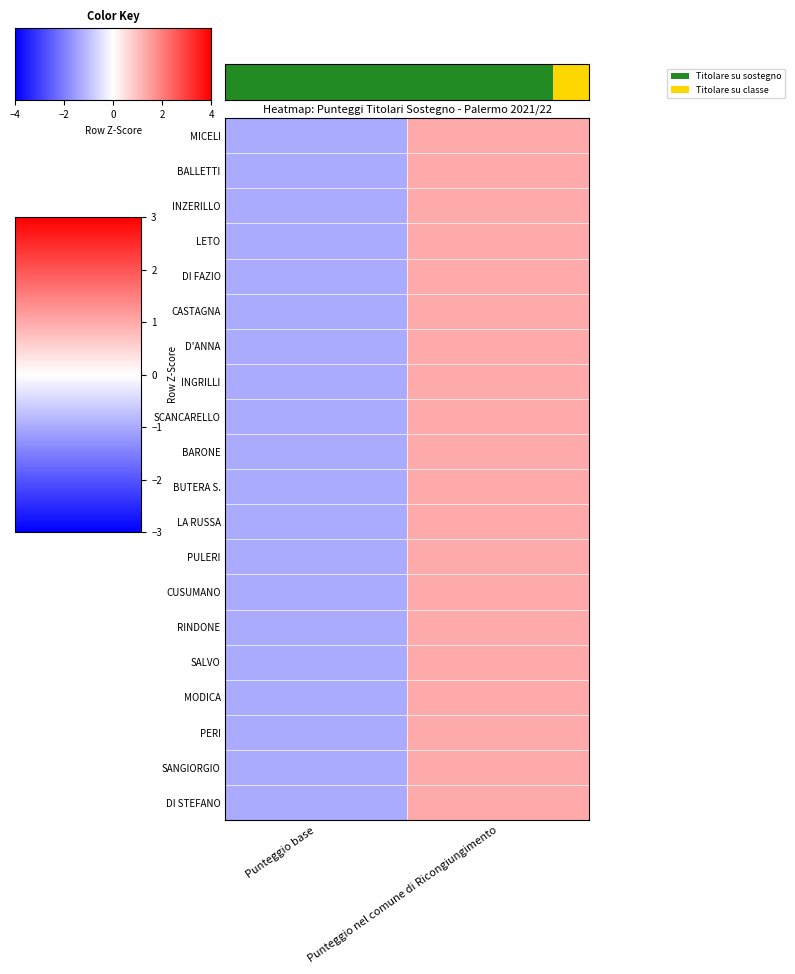

At which category does the chart reach its minimum across all series?

Punteggio base